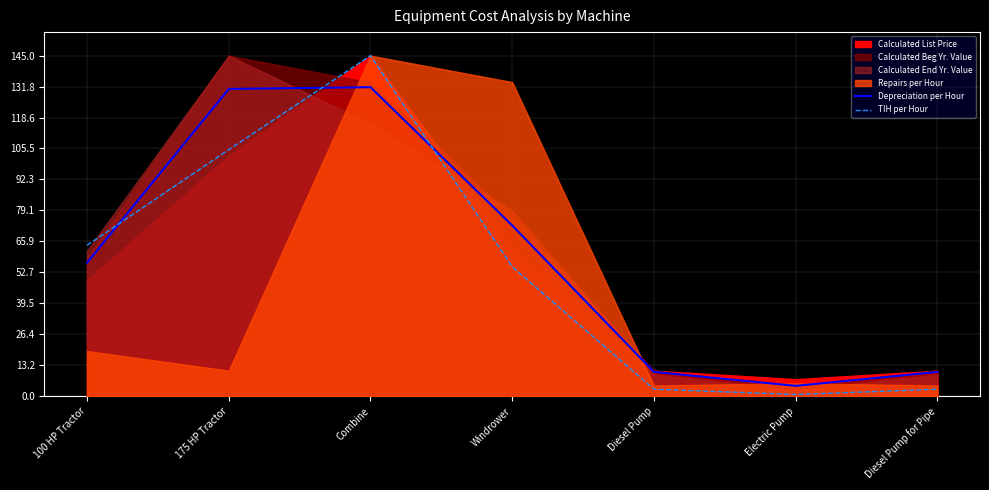

At which label does TIH per Hour reach its peak?

Combine